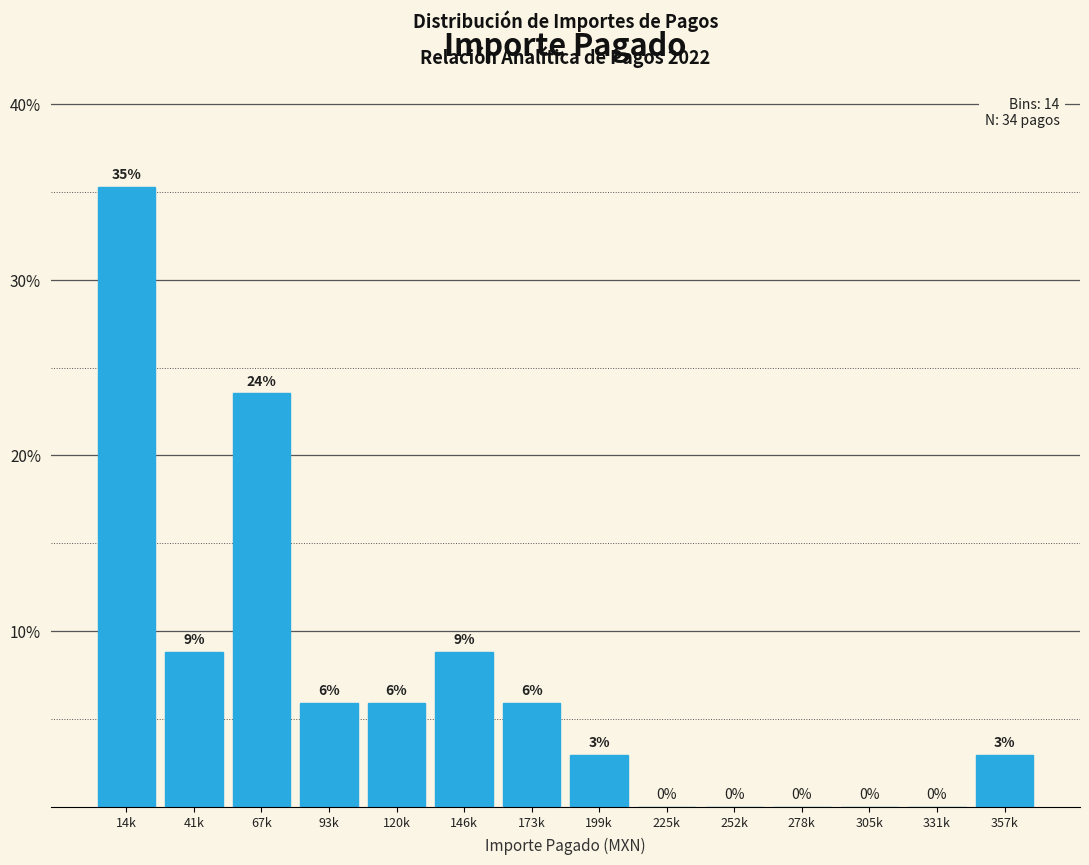

Are the bars horizontal?

No